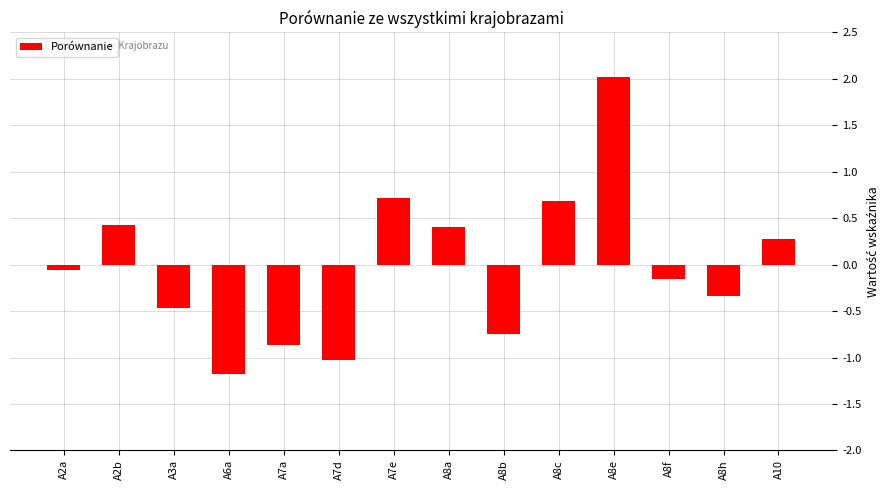

What is the change in value from A7a to A7e?

+1.6